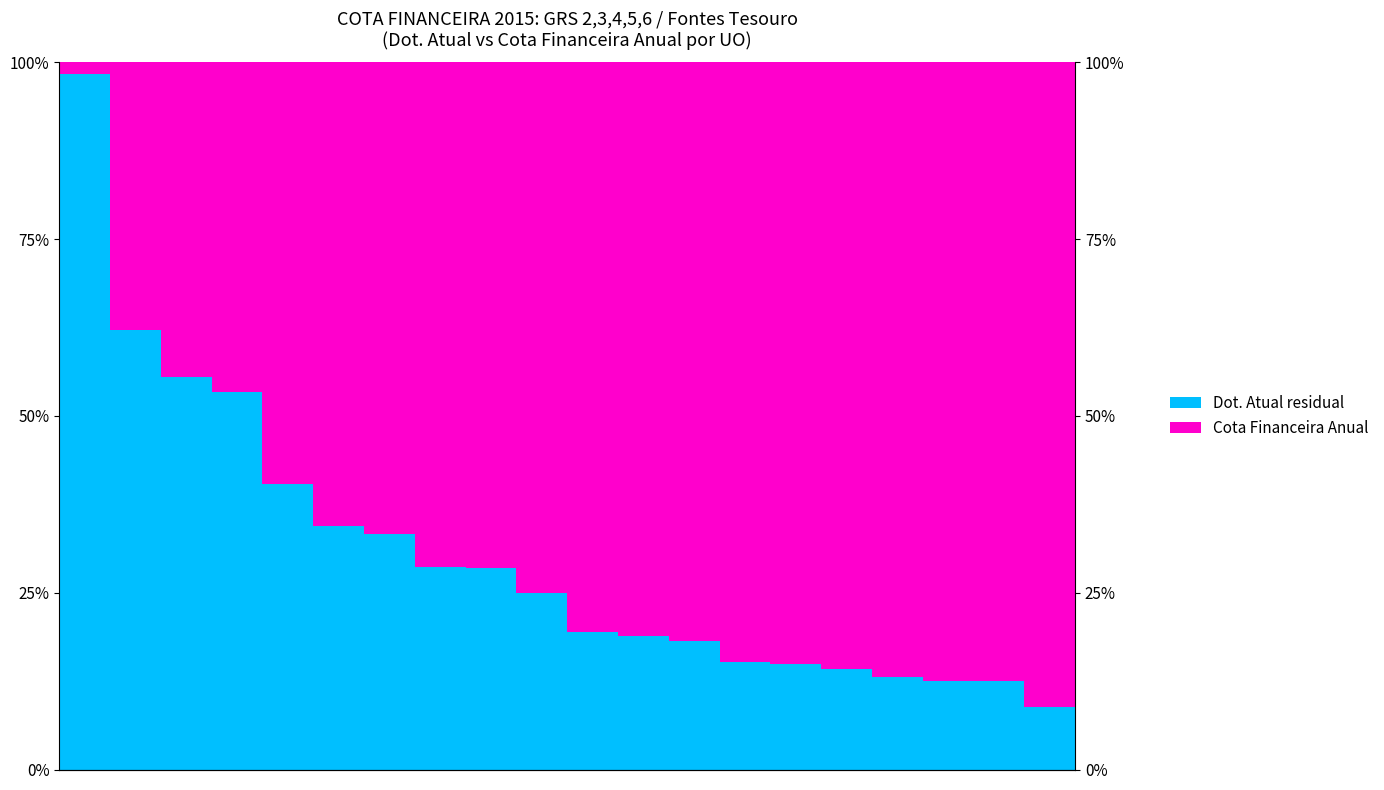

Reading left to right, transcribe all the data shown in this chart.

Dot. Atual residual: 0=98.3	1=62.1	2=55.5	3=53.4	4=40.4	5=34.4	6=33.3	7=28.7	8=28.5	9=24.9	10=19.4	11=18.9	12=18.2	13=15.2	14=14.9	15=14.3	16=13.0	17=12.5	18=12.5	19=8.9
Cota Financeira Anual: 0=1.7	1=37.9	2=44.5	3=46.6	4=59.6	5=65.6	6=66.7	7=71.3	8=71.5	9=75.1	10=80.6	11=81.1	12=81.8	13=84.8	14=85.1	15=85.7	16=87.0	17=87.5	18=87.5	19=91.1